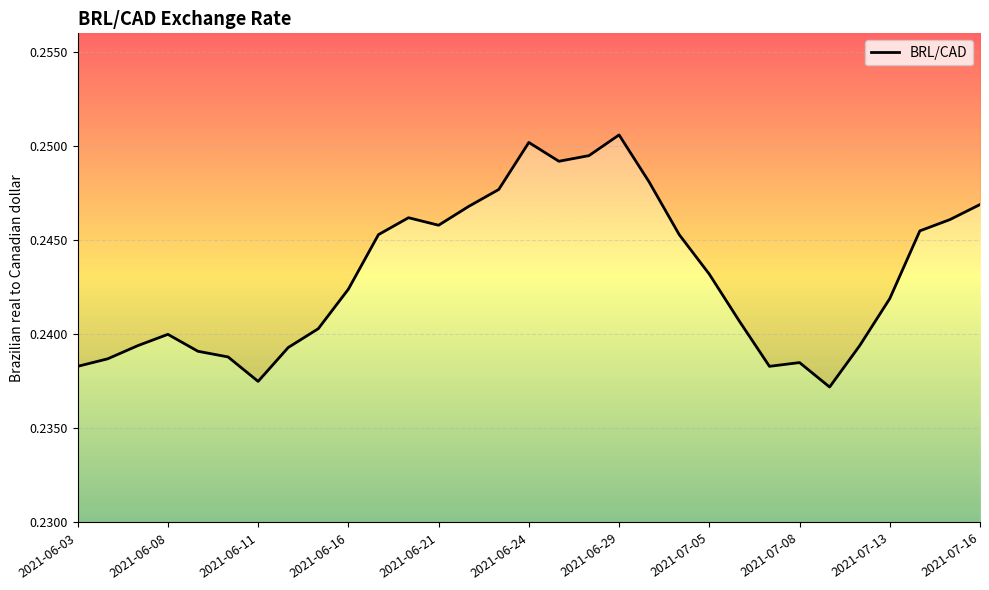

What is the maximum value shown in the chart?

0.3